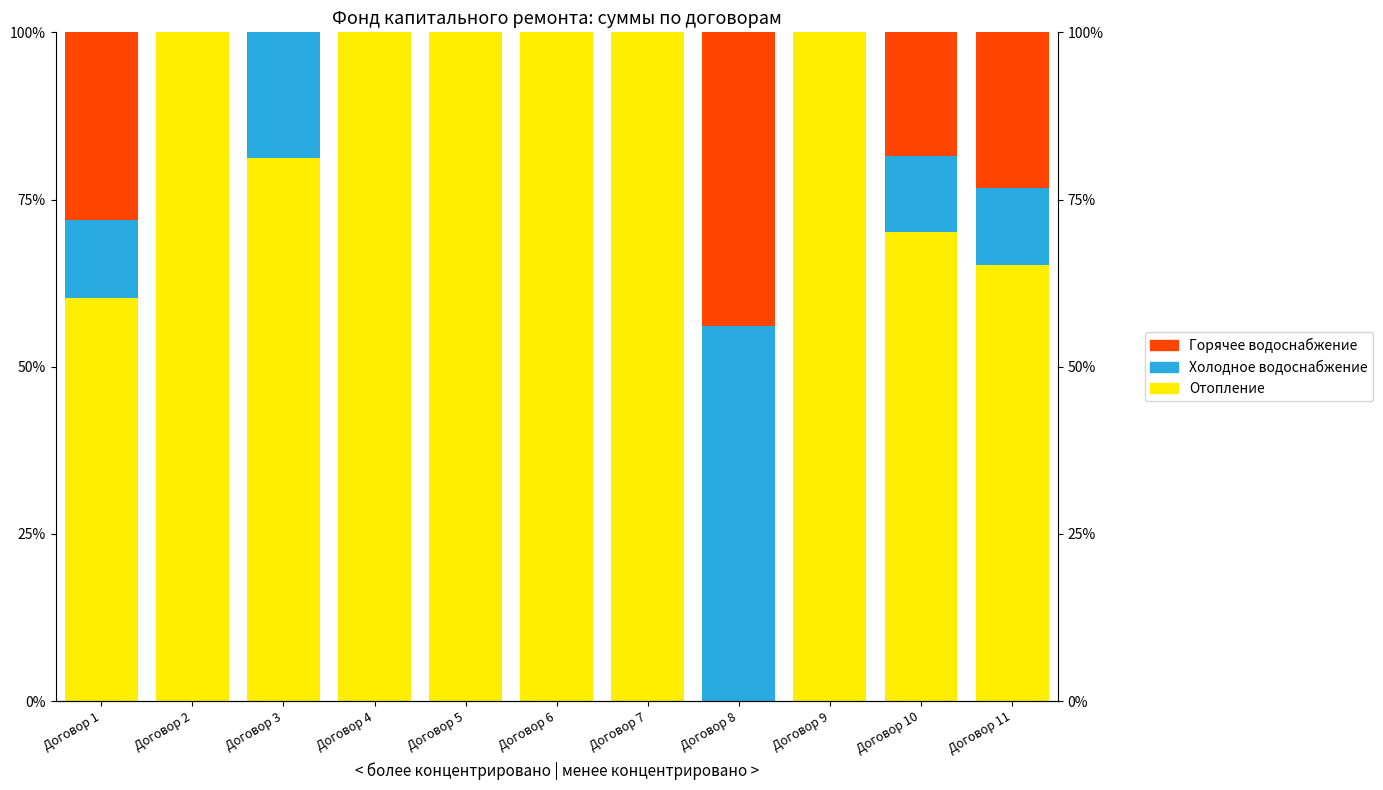

Reading left to right, transcribe all the data shown in this chart.

Отопление: Договор 1=60.2	Договор 2=100.0	Договор 3=81.1	Договор 4=100.0	Договор 5=100.0	Договор 6=100.0	Договор 7=100.0	Договор 8=0.0	Договор 9=100.0	Договор 10=70.2	Договор 11=65.2
Холодное водоснабжение: Договор 1=11.7	Договор 2=0.0	Договор 3=18.9	Договор 4=0.0	Договор 5=0.0	Договор 6=0.0	Договор 7=0.0	Договор 8=56.1	Договор 9=0.0	Договор 10=11.4	Договор 11=11.6
Горячее водоснабжение: Договор 1=28.1	Договор 2=0.0	Договор 3=0.0	Договор 4=0.0	Договор 5=0.0	Договор 6=0.0	Договор 7=0.0	Договор 8=43.9	Договор 9=0.0	Договор 10=18.4	Договор 11=23.2